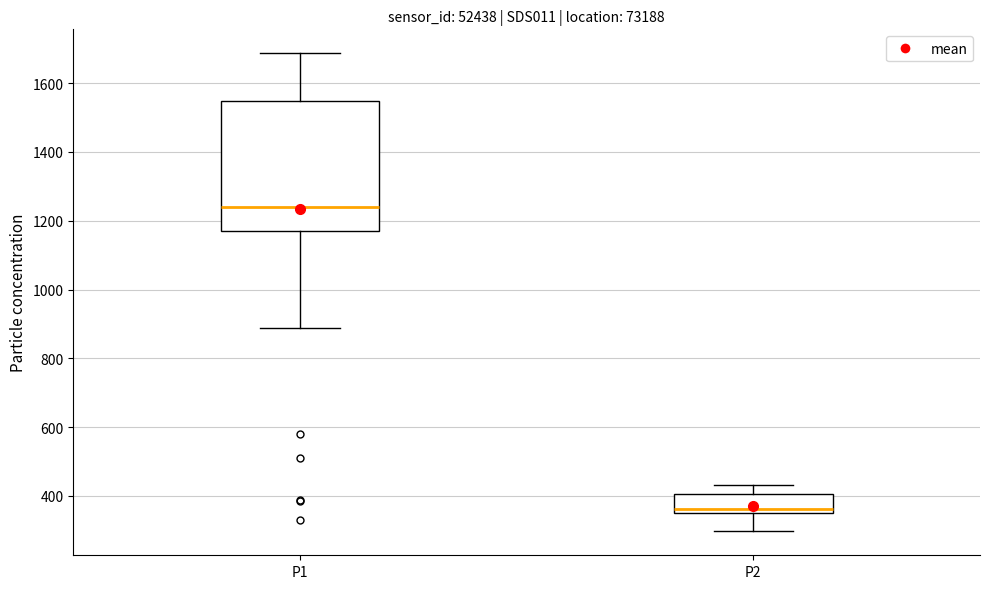

Which box is the tallest, from its lower edge to its upper edge?

P1